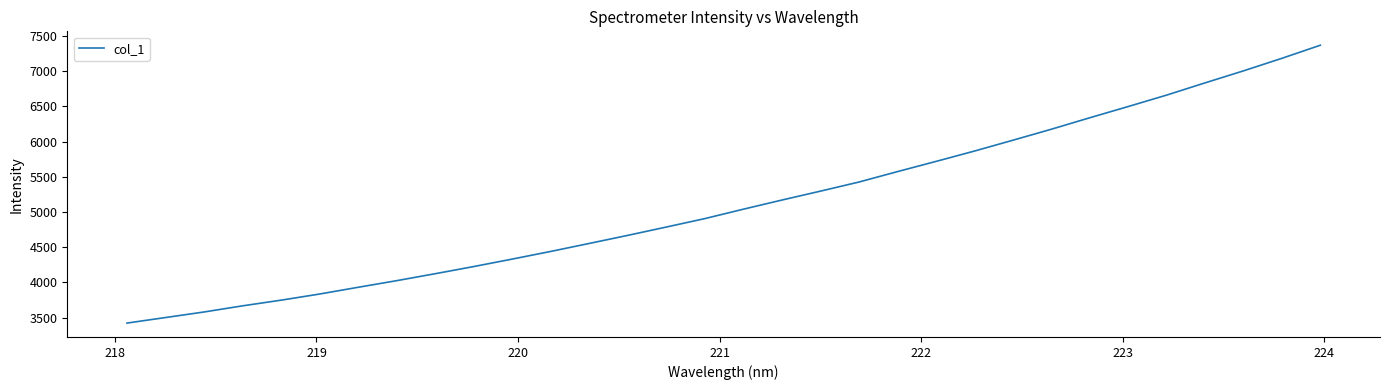

What is the difference between the maximum and minimum values?

3946.5